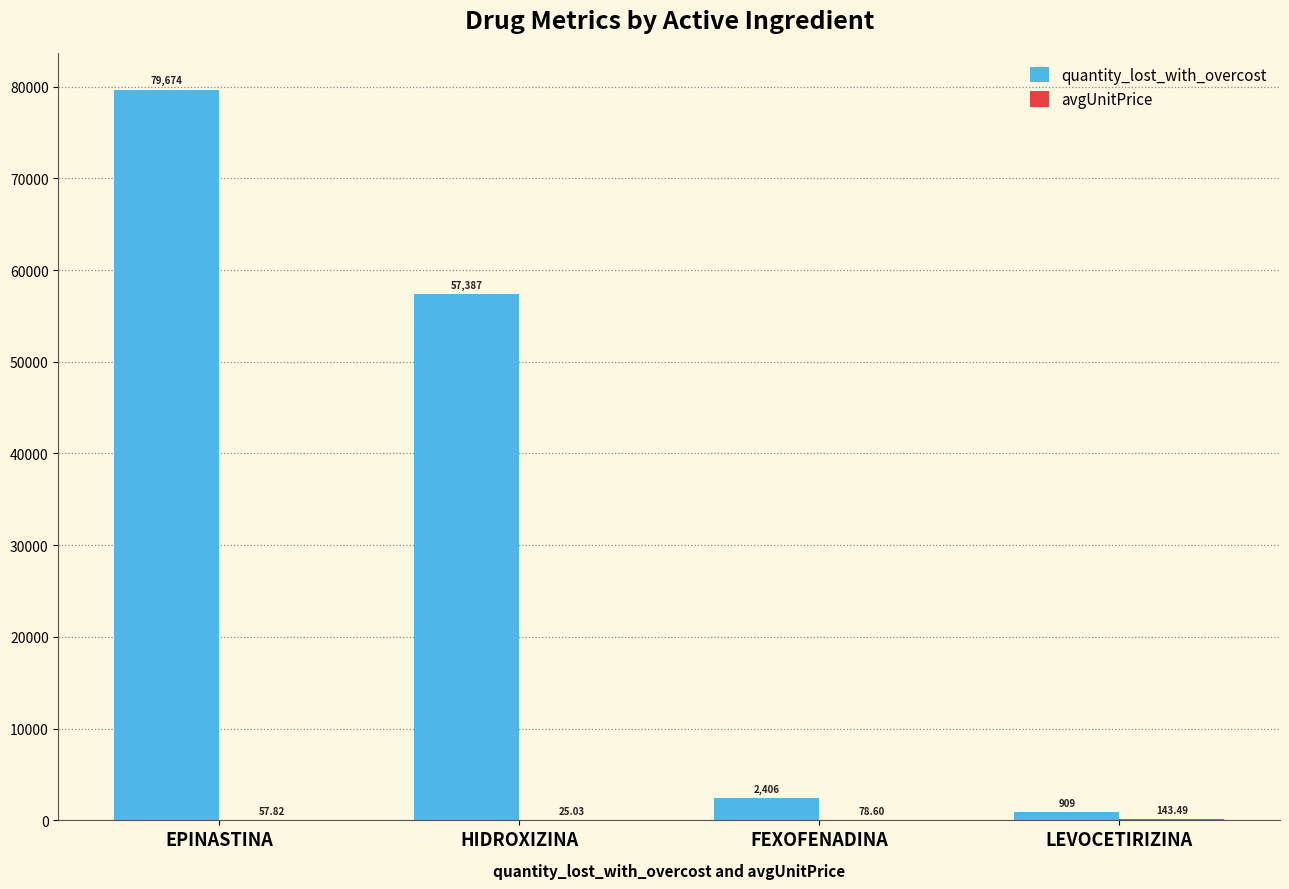

At which category does the chart reach its peak across all series?

EPINASTINA